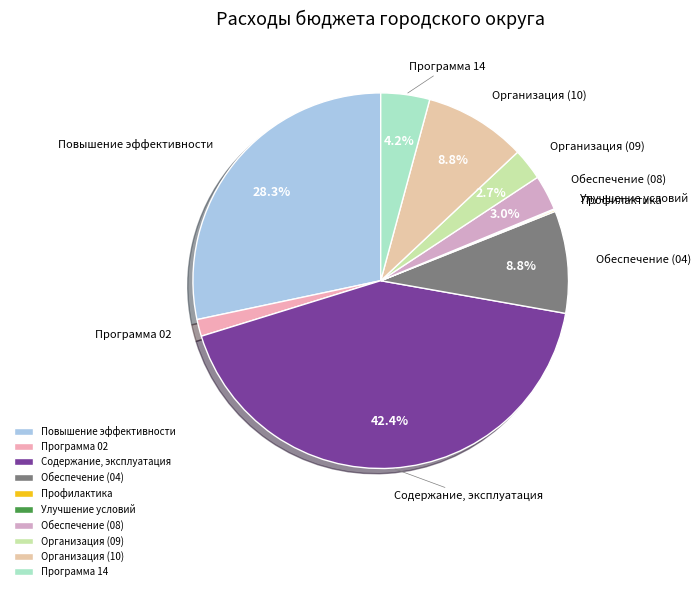

Is the sum of Содержание, эксплуатация and Обеспечение (08) greater than half?

No